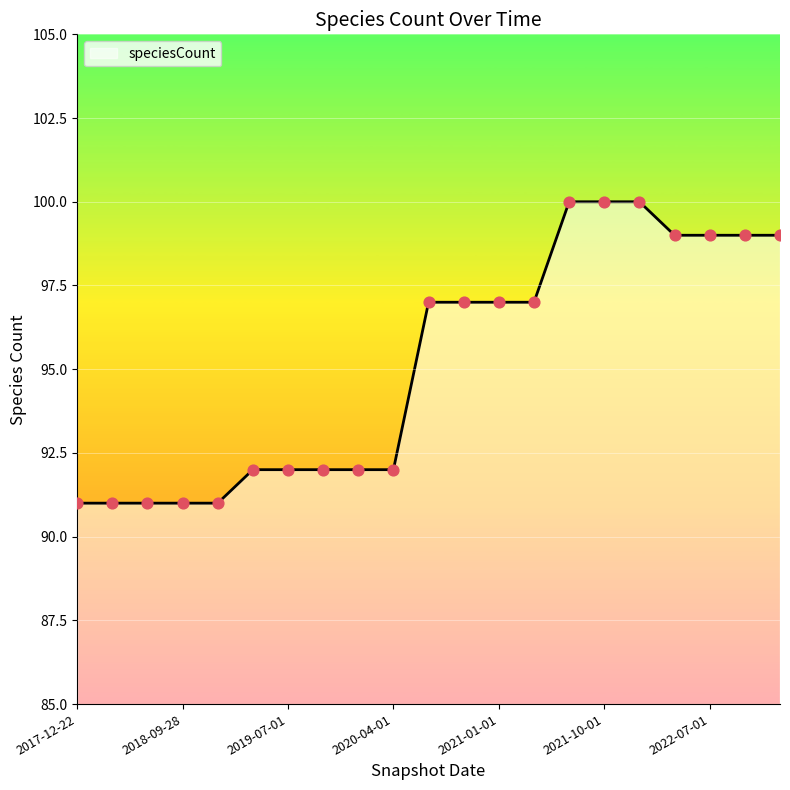

What is the greatest value displayed?

100